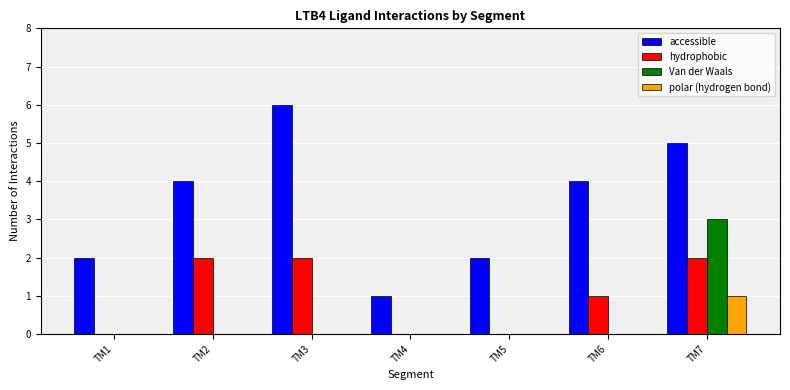

The value of hydrophobic at TM3 is 2. True or false?

True